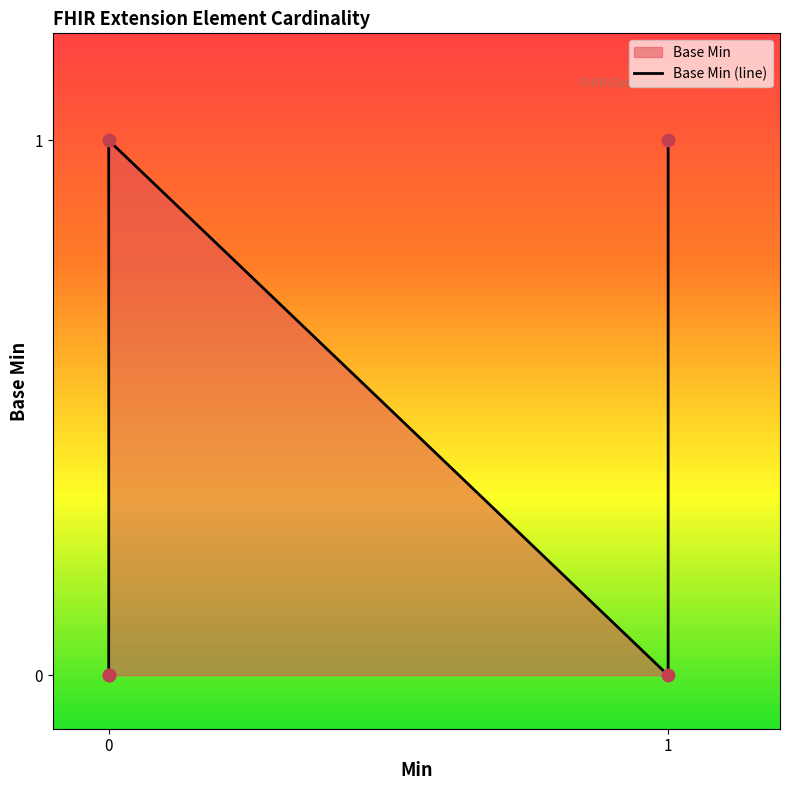

What is the change in value from Extension.id to Extension.extension?

+1